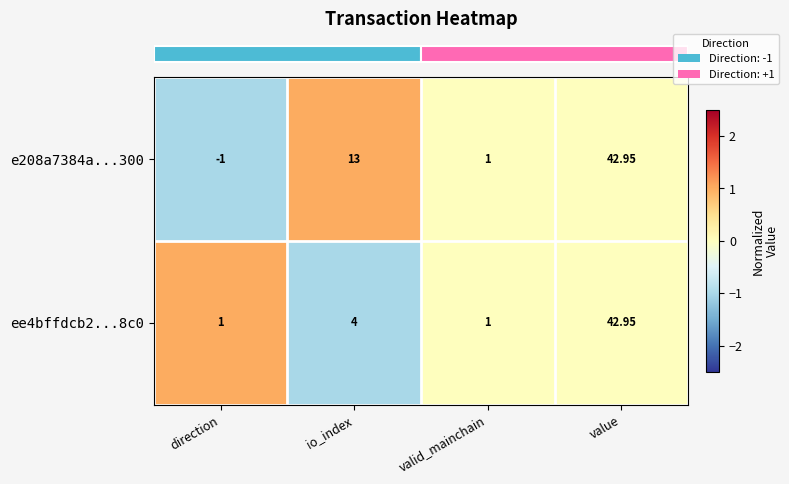

At which label is e208a7384a...300 closest to 20?

io_index